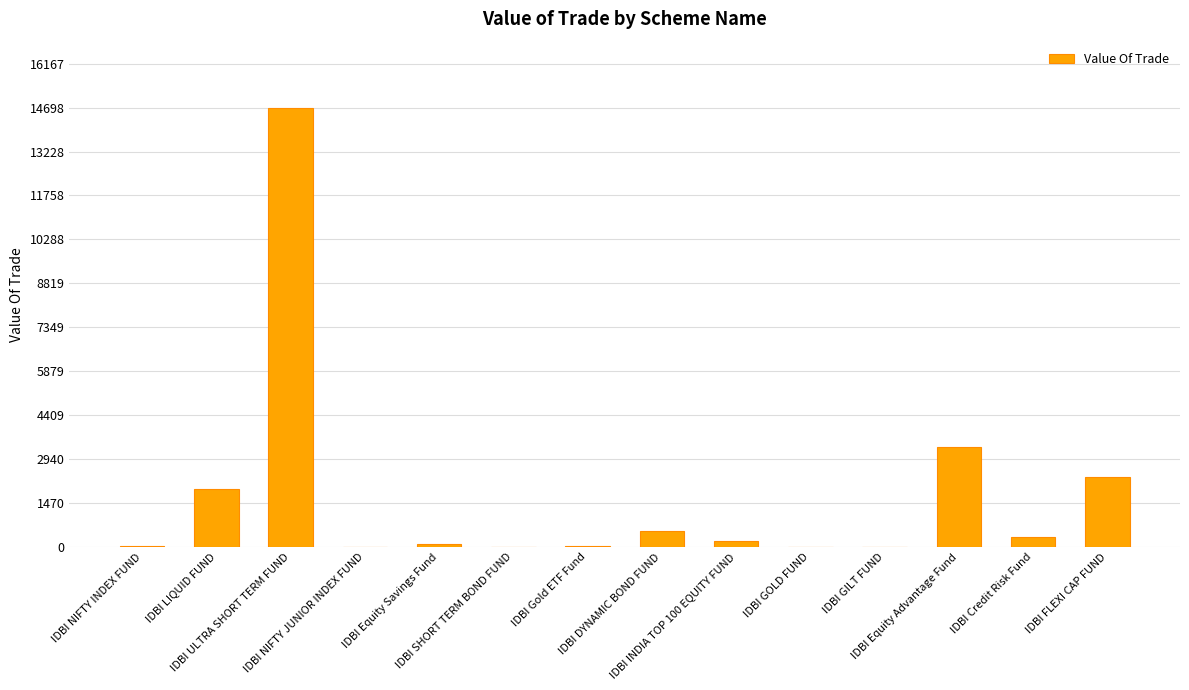

What is the greatest value displayed?

14697.6